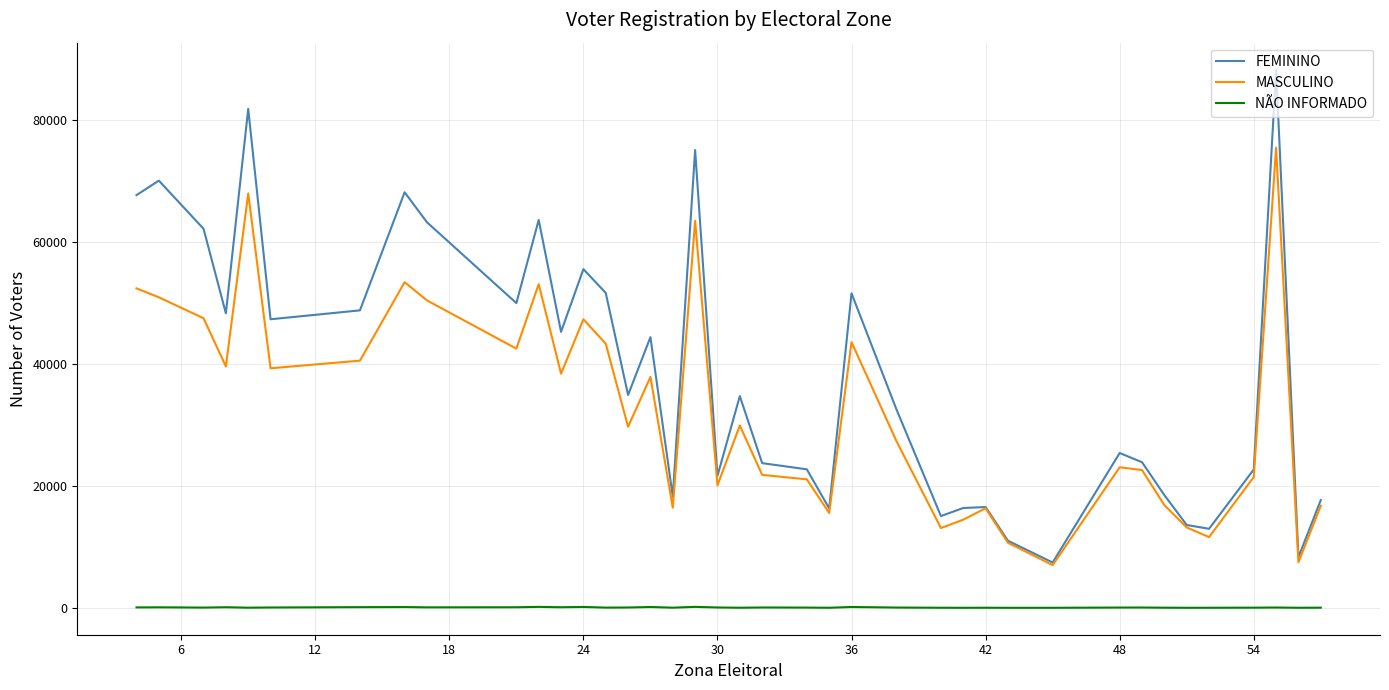

Which series has the largest range (max minus min)?

FEMININO